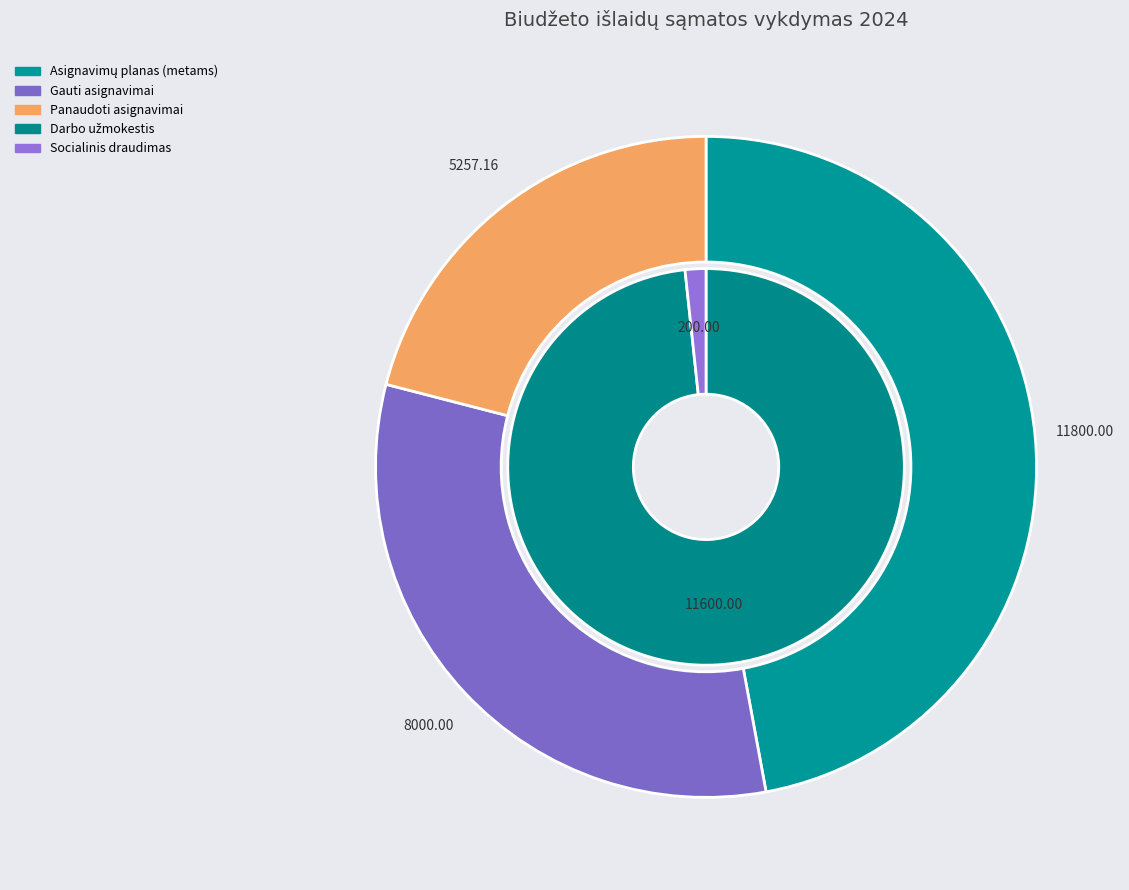

How much of the chart is everything except Gauti asignavimai?

68.1%